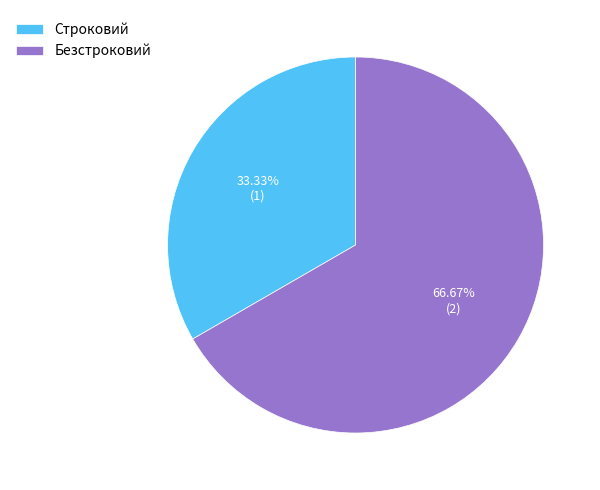

Count the number of slices in the pie.

2